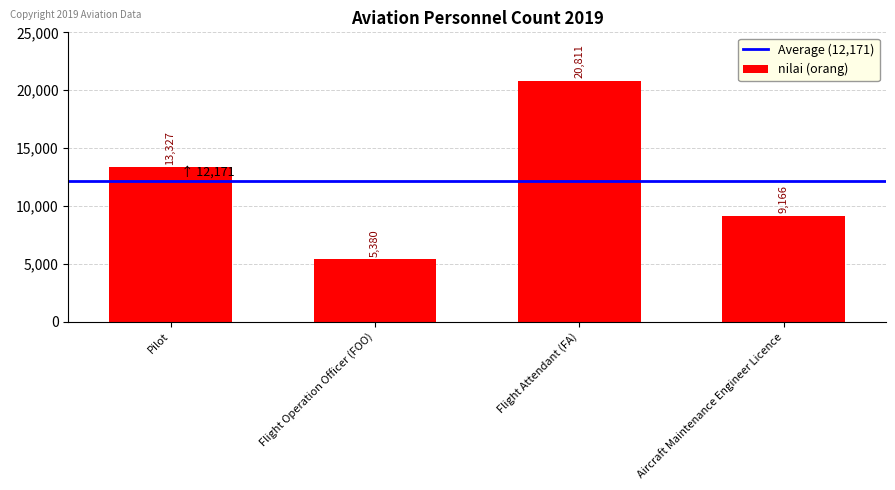

At which category does the chart reach its peak across all series?

Flight Attendant (FA)